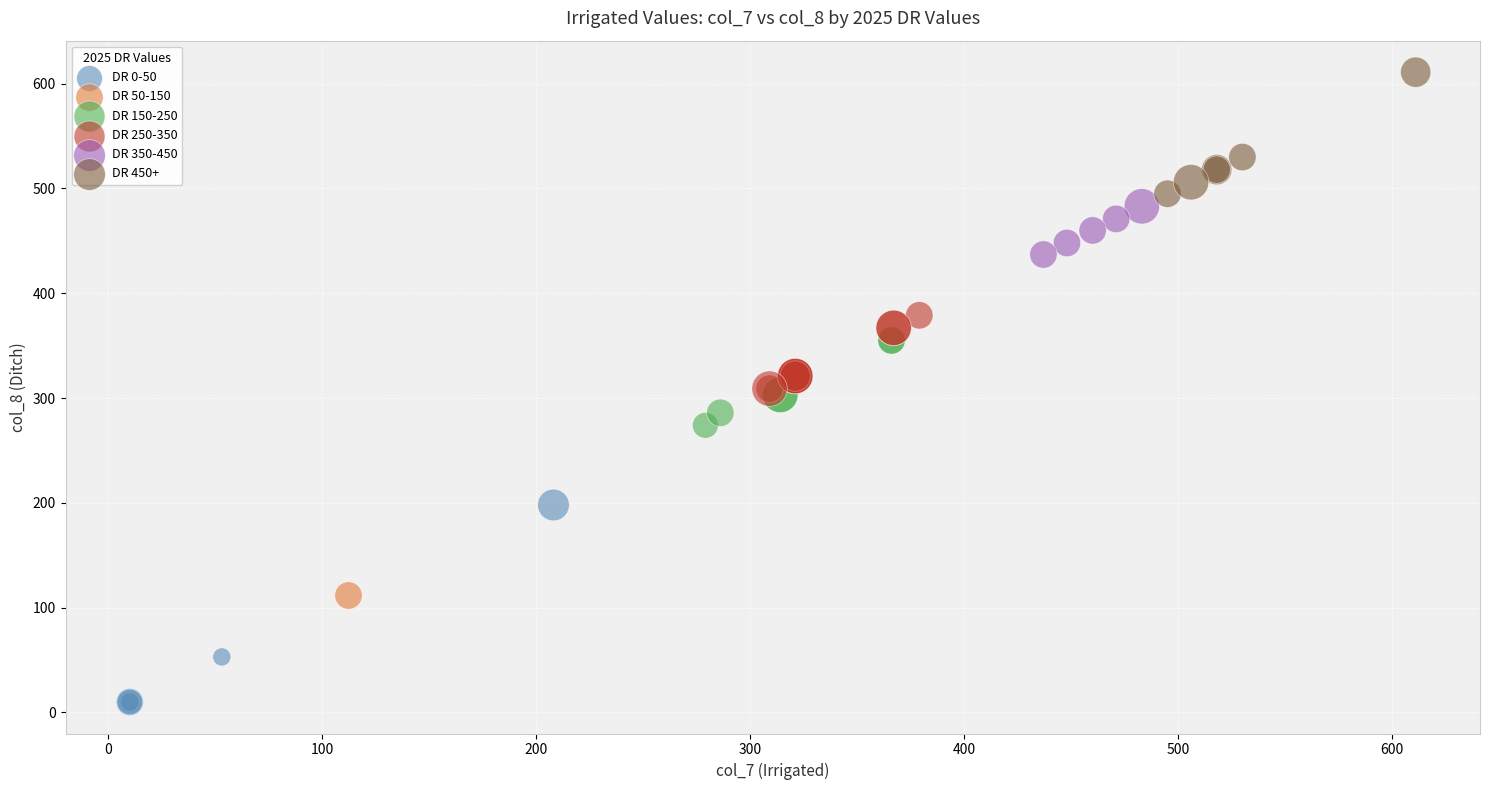

What are all the series names shown in the legend?

DR 0-50, DR 50-150, DR 150-250, DR 250-350, DR 350-450, DR 450+